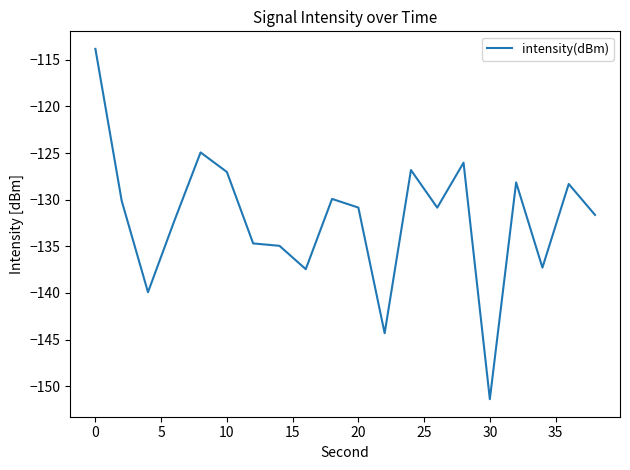

What is the smallest value displayed?

-151.4